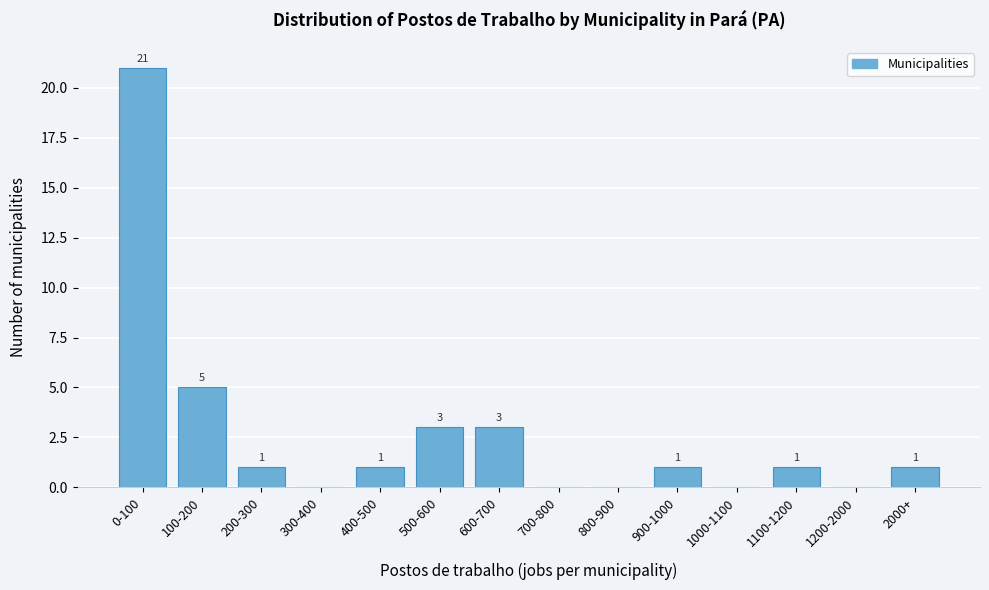

Reading left to right, what are all the values shown in this chart?

0-100=21	100-200=5	200-300=1	300-400=0	400-500=1	500-600=3	600-700=3	700-800=0	800-900=0	900-1000=1	1000-1100=0	1100-1200=1	1200-2000=0	2000+=1